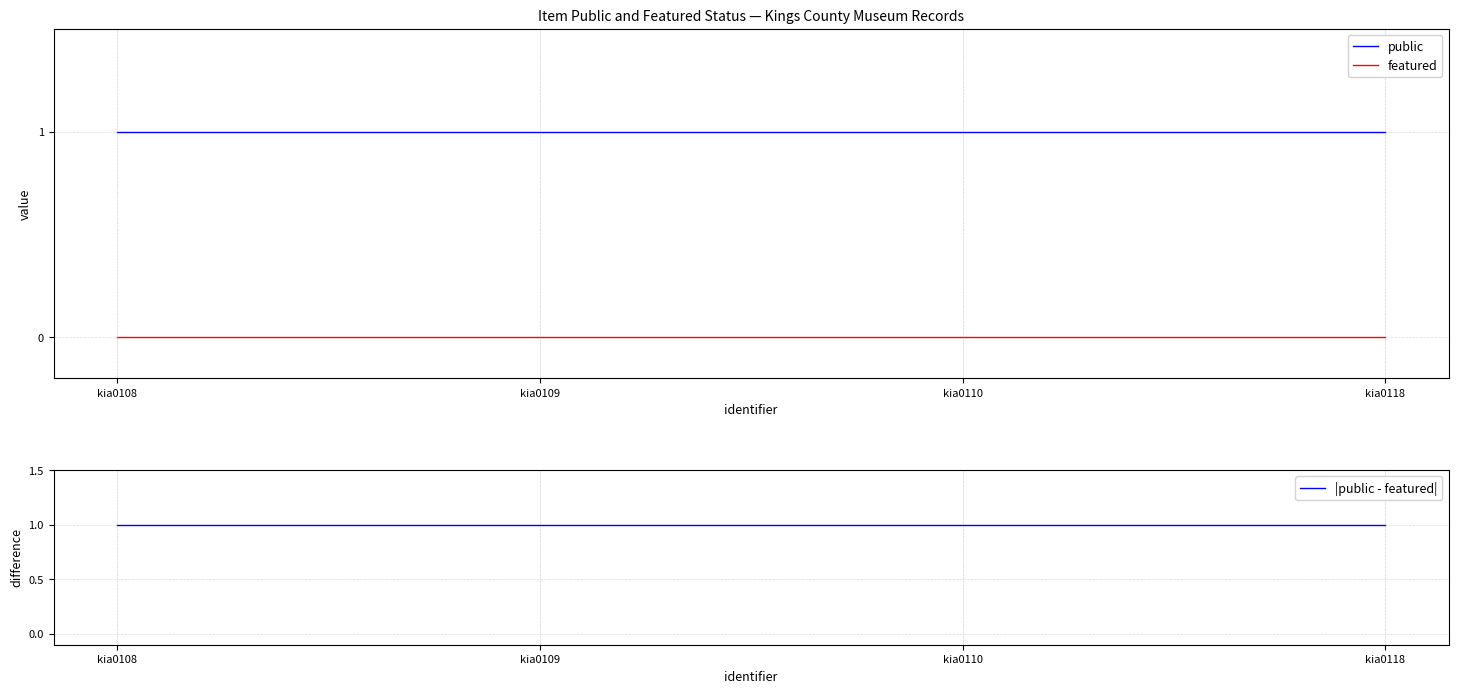

True or false: |public - featured| has more than 1 points higher than both neighbors.

False